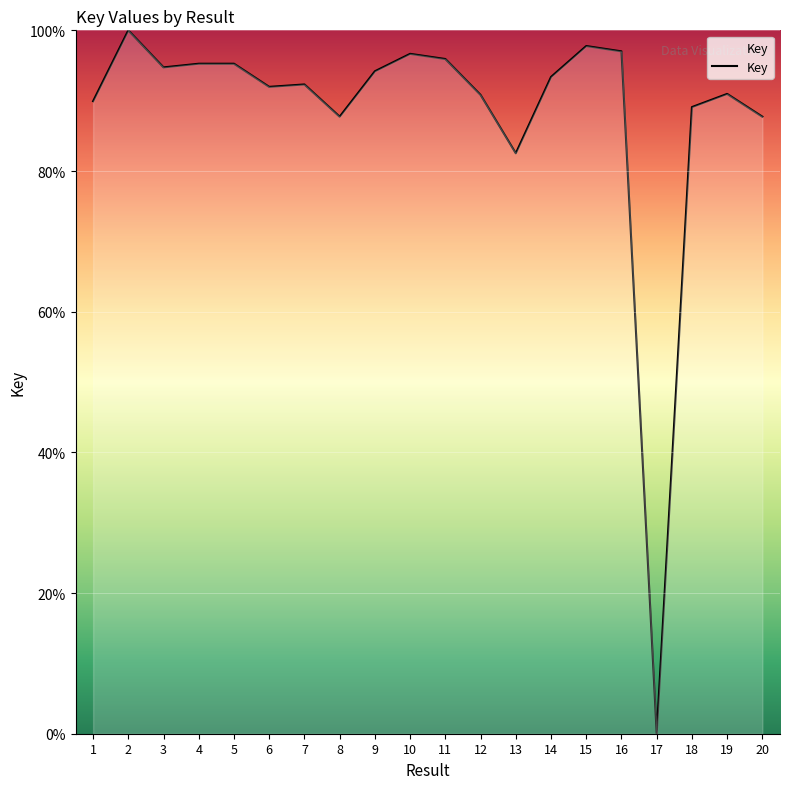

The chart shows a value of 39.9 at 7. True or false?

False